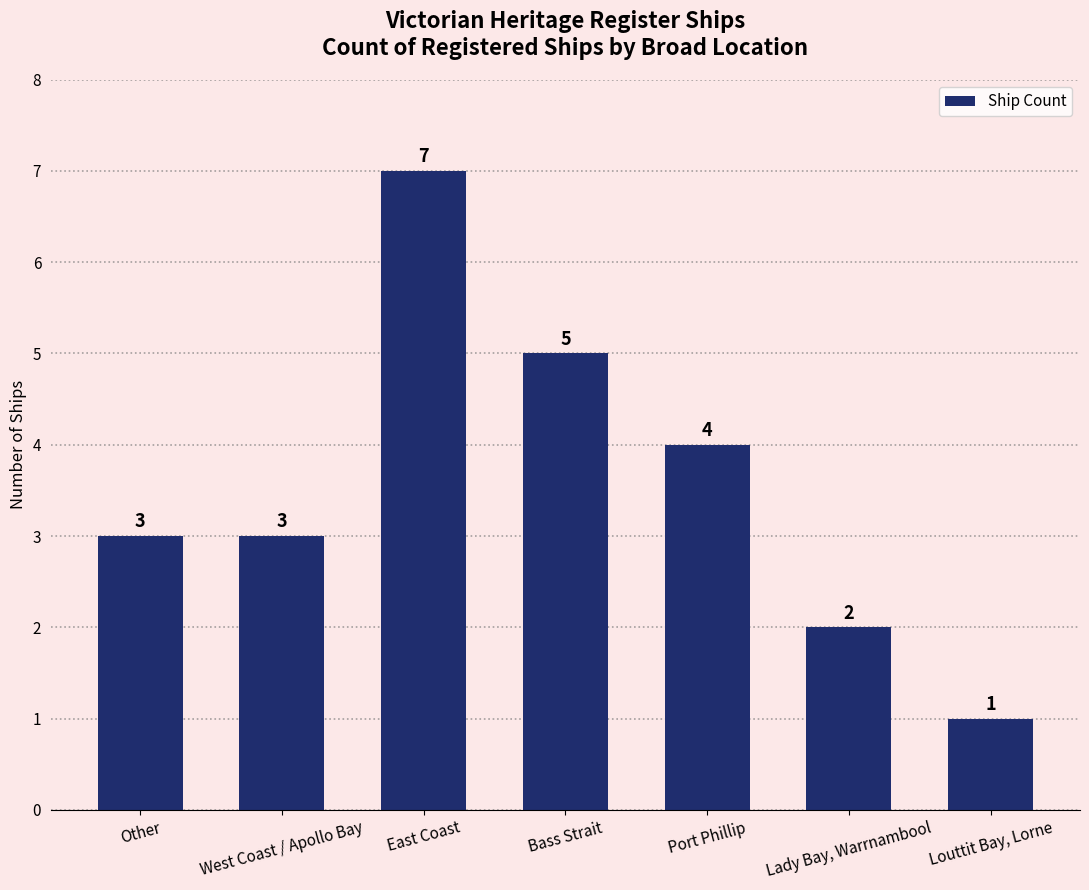

What is the sum of all values?

25